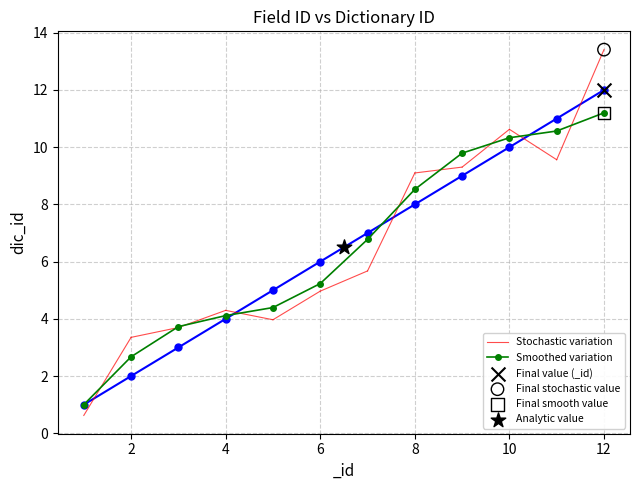

At which label does Smoothed variation reach its peak?

12